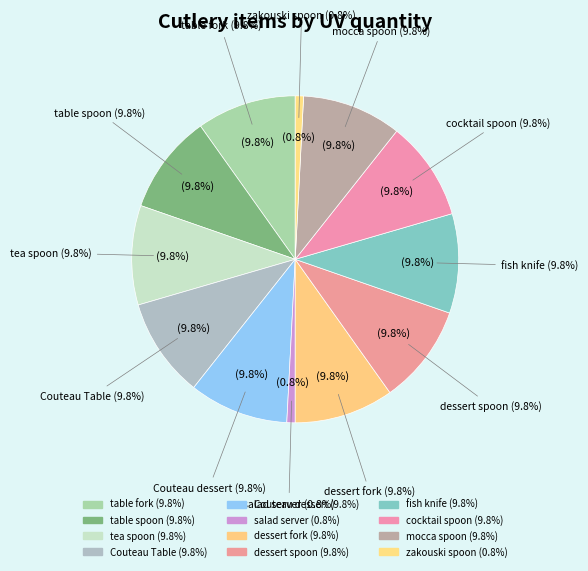

The salad server slice represents 1% of the pie. True or false?

True